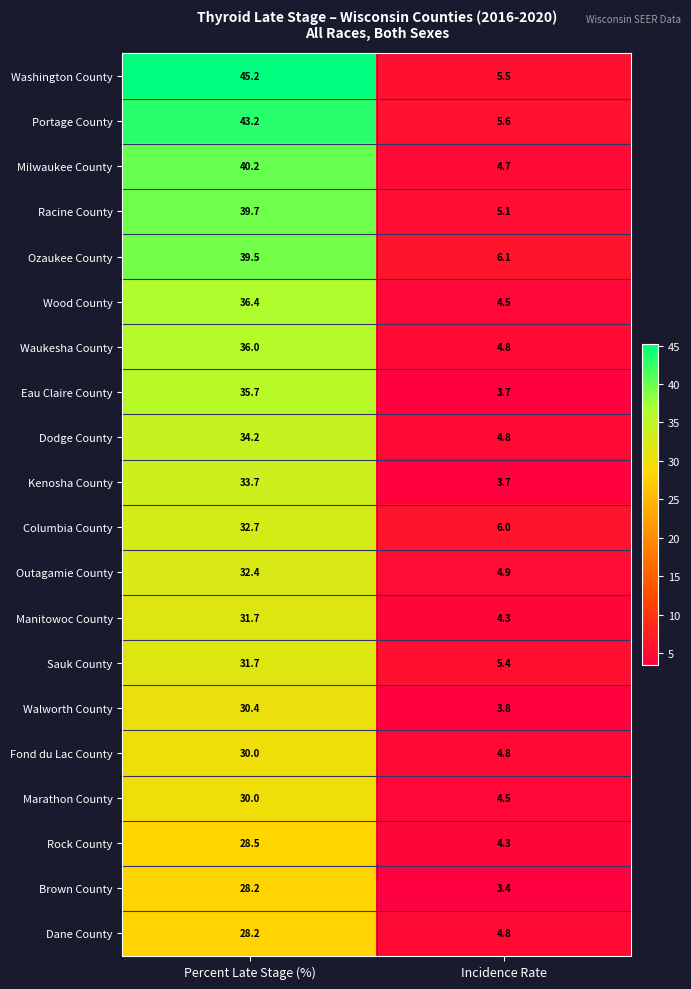

The value of Sauk County at Percent Late Stage (%) is 31.7. True or false?

True